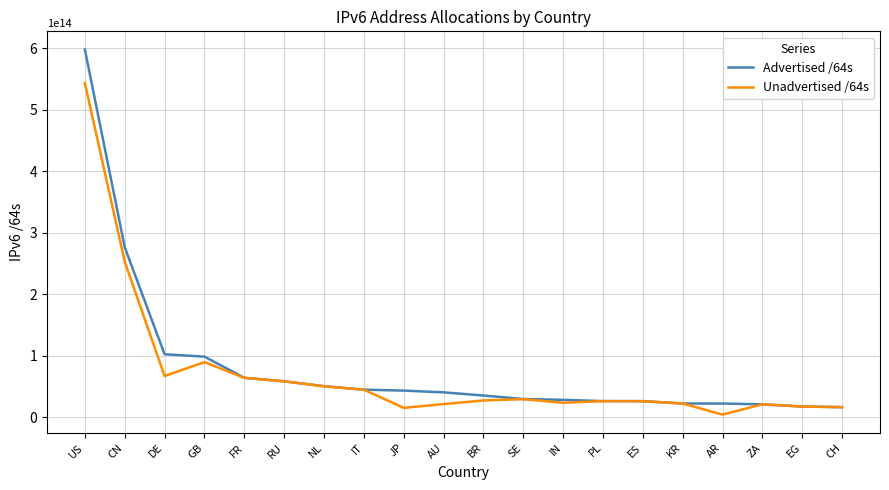

At which label does Unadvertised /64s reach its minimum?

AR